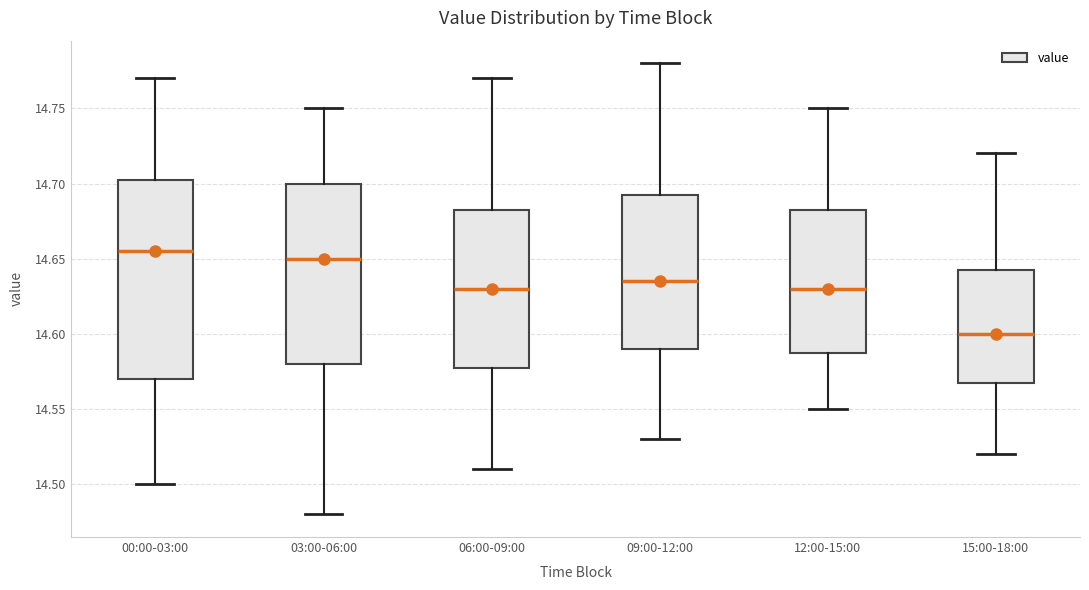

Comparing the boxes themselves (not the whiskers), which one is the tallest?

00:00-03:00